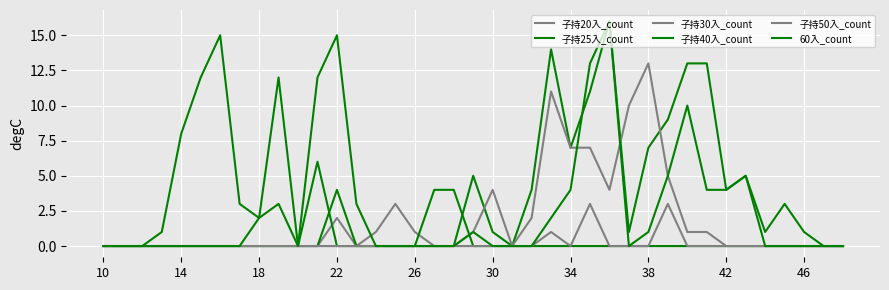

Does the chart display data point markers on the line(s)?

No